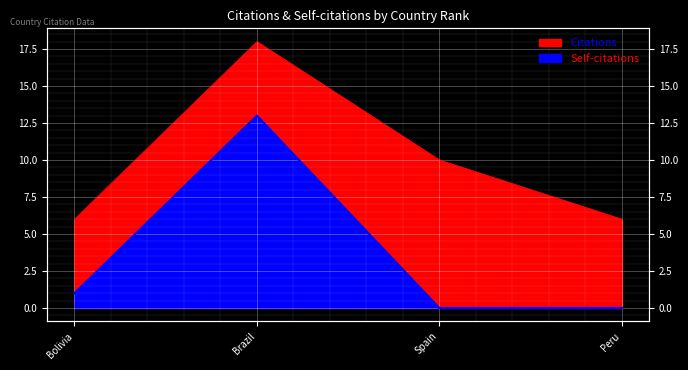

Count the number of categories in the chart.

4